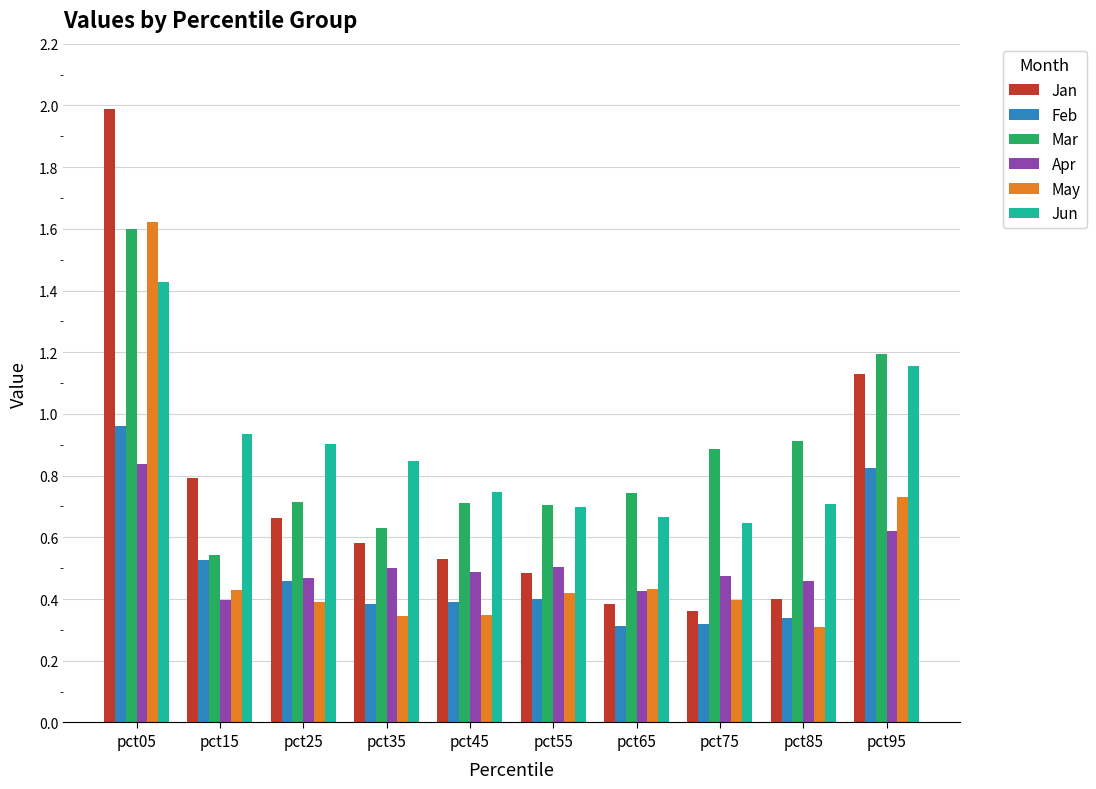

What is the highest value of the Jan series?

2.0